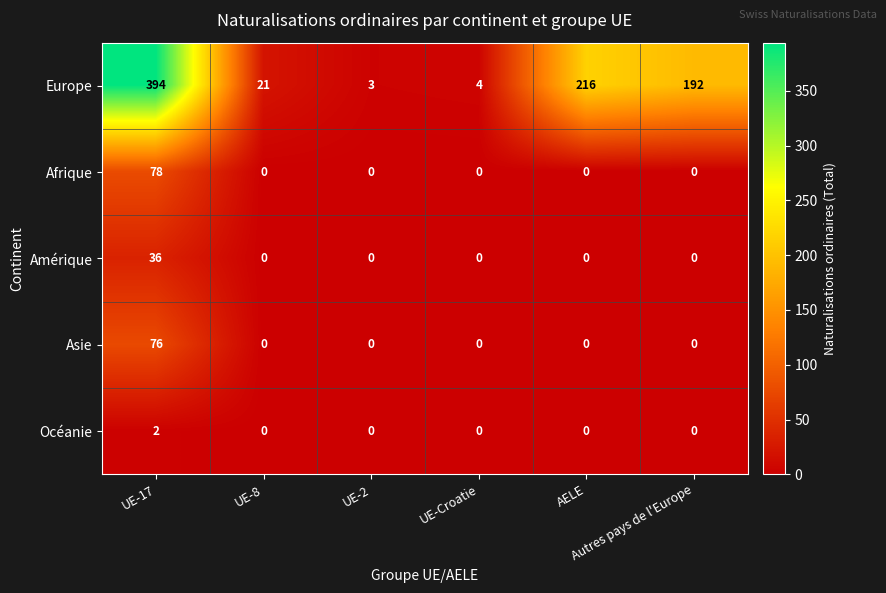

At which category is the sum across all series the highest?

UE-17